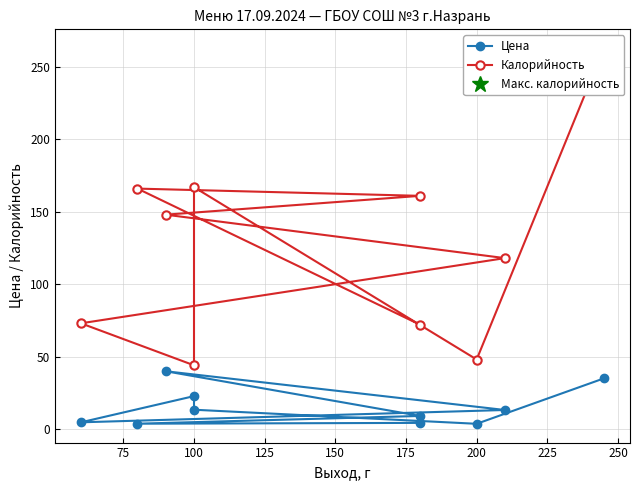

What is the maximum value shown in the chart?

263.0